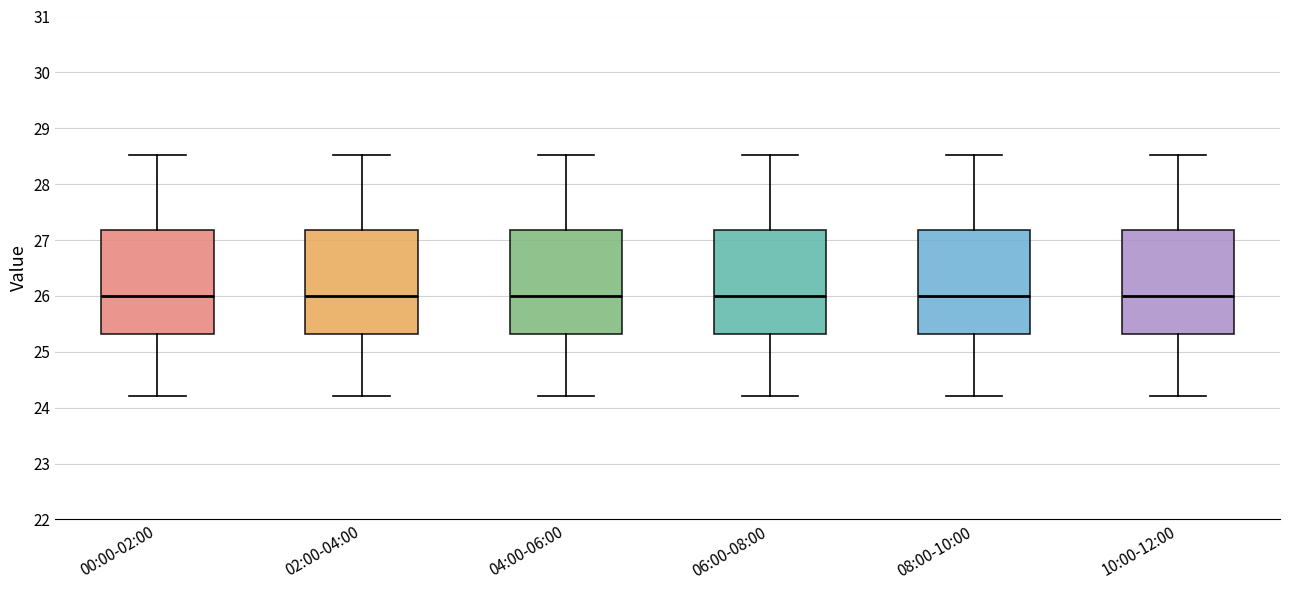

Where does the upper whisker of the box for 10:00-12:00 end on the y-axis? The values are not printed on the chart, so give them approximately, as read against the axis.

28.5